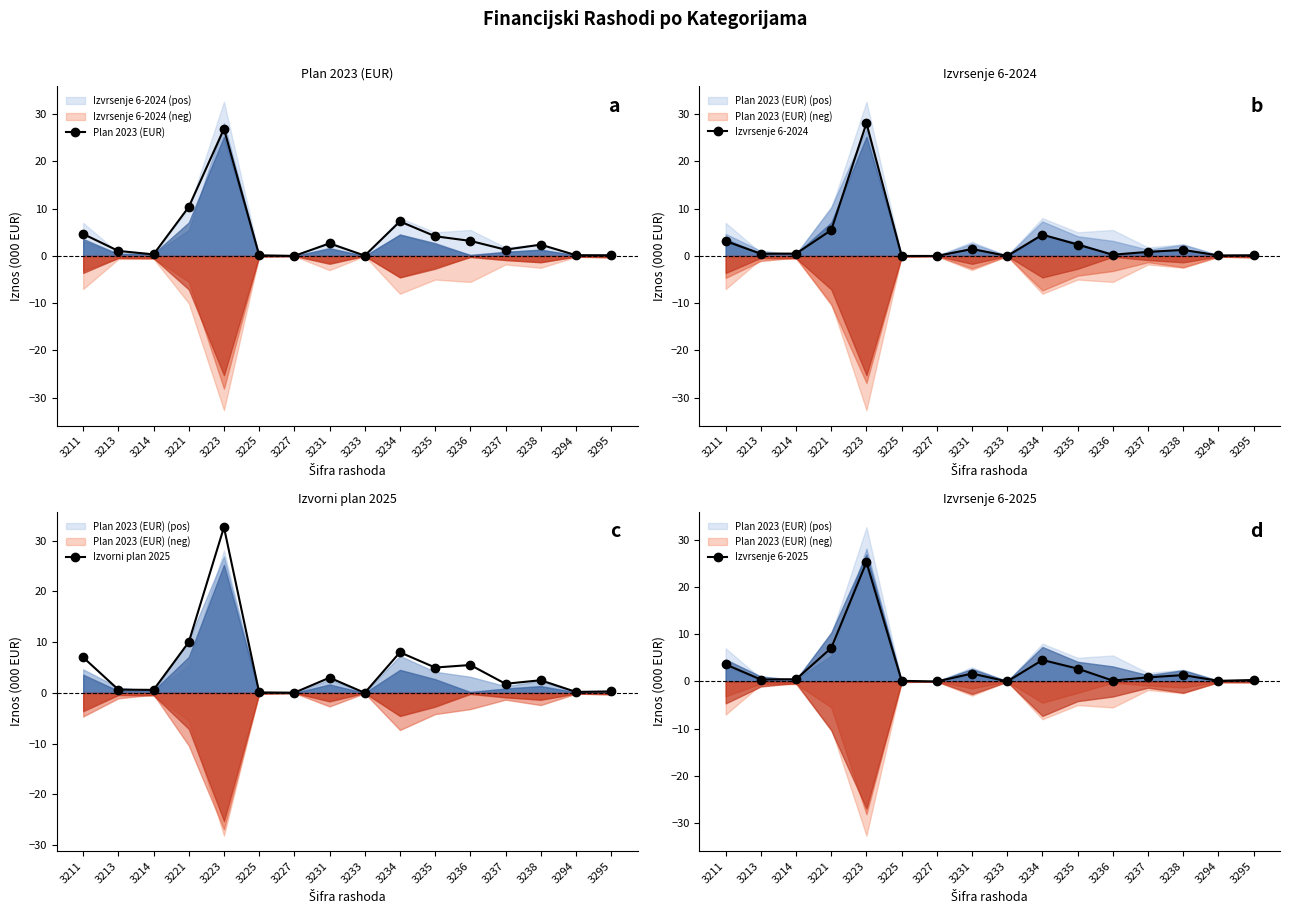

The Izvrsenje 6-2025 series shows 6.4 at 3211. True or false?

False